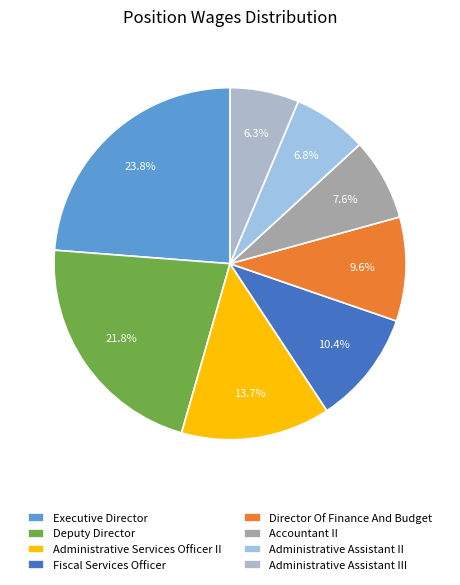

To the nearest percent, what is the difference between the Administrative Services Officer II and Administrative Assistant II slice percentages?

7%